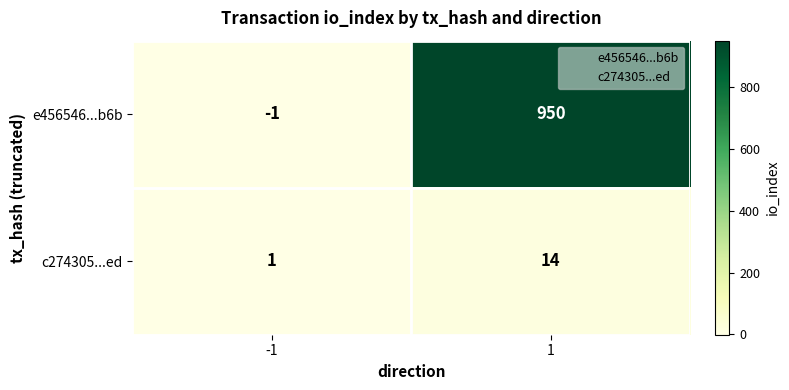

Reading right to left, extract all data points from this chart.

e456546...b6b: 1=950	-1=-1
c274305...ed: 1=14	-1=1